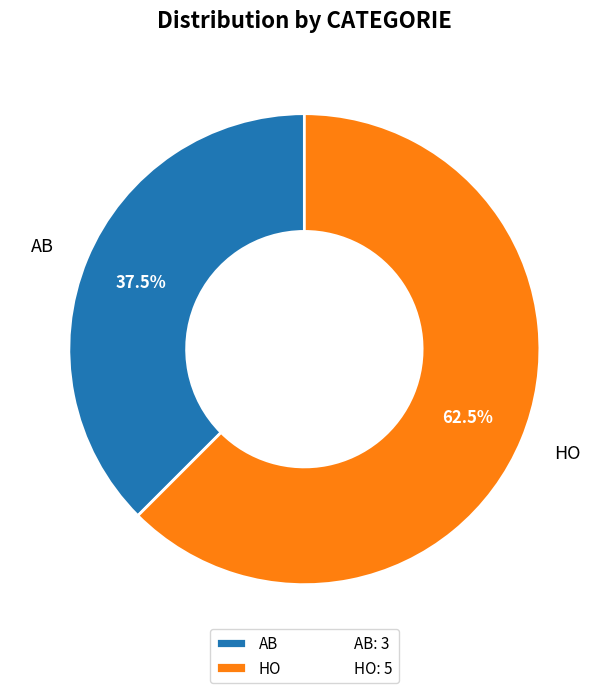

Approximately how many times larger is the value at HO compared to AB?

1.7